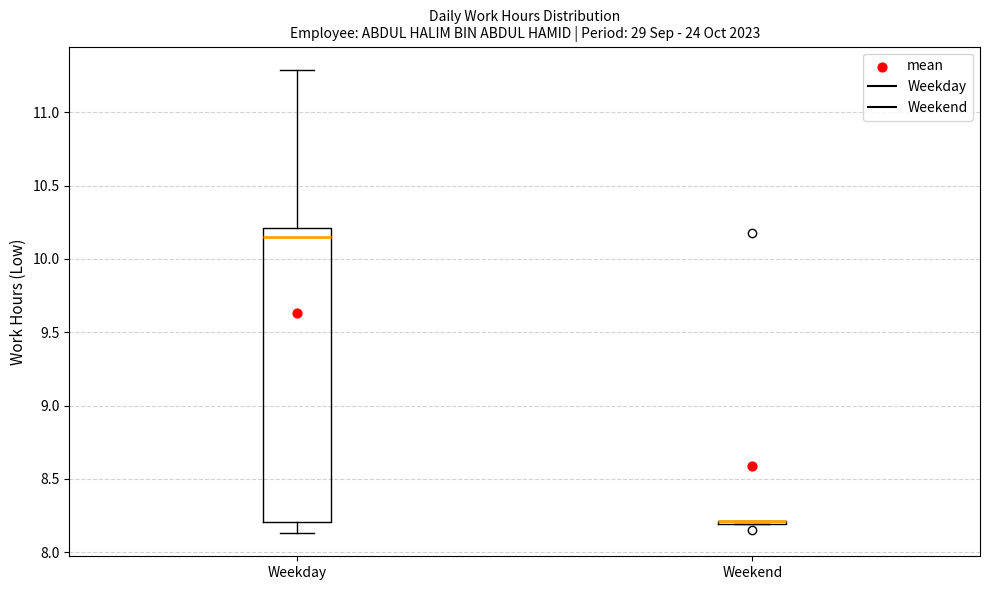

Which box is the tallest, from its lower edge to its upper edge?

Weekday